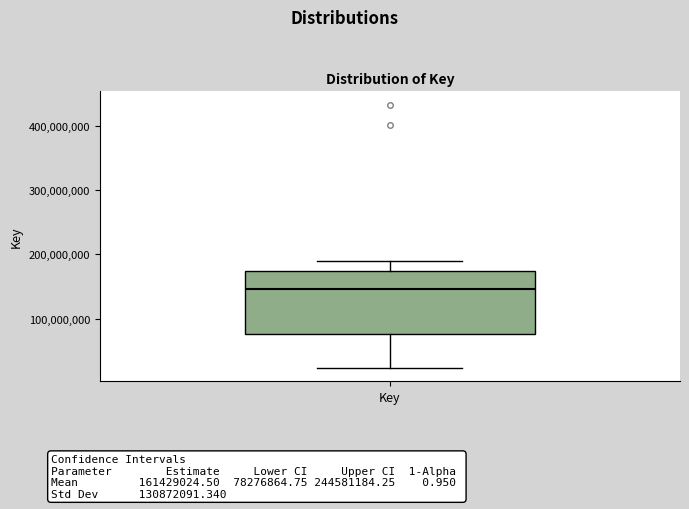

Read this box plot against the y-axis: the position of the median line, the range covered by the box, and the ends of both whiskers. The values are not printed on the chart, so give them approximately, as read against the axis.

median 150000000, box 80000000 to 170000000, whiskers 20000000 to 190000000